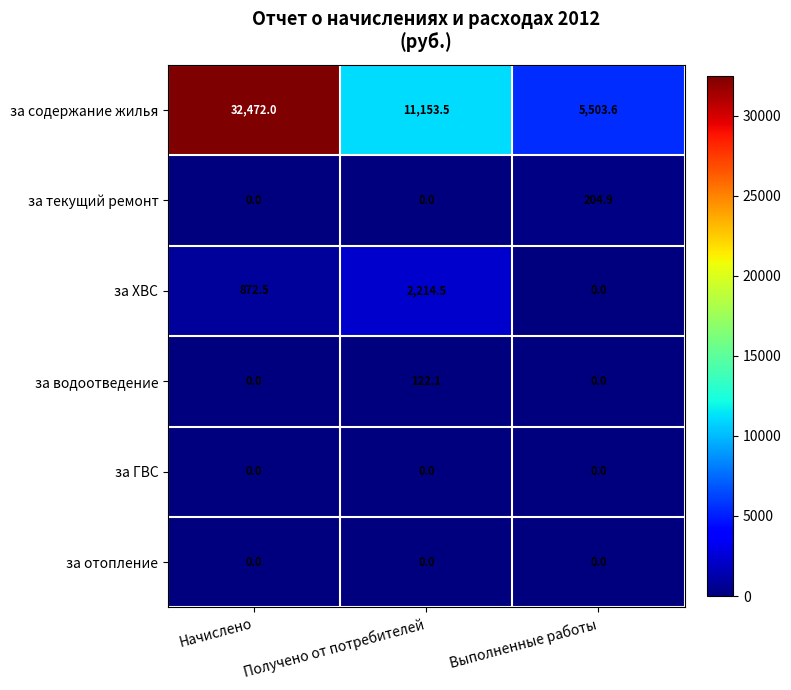

At how many categories does at least one series exceed 5211?

3